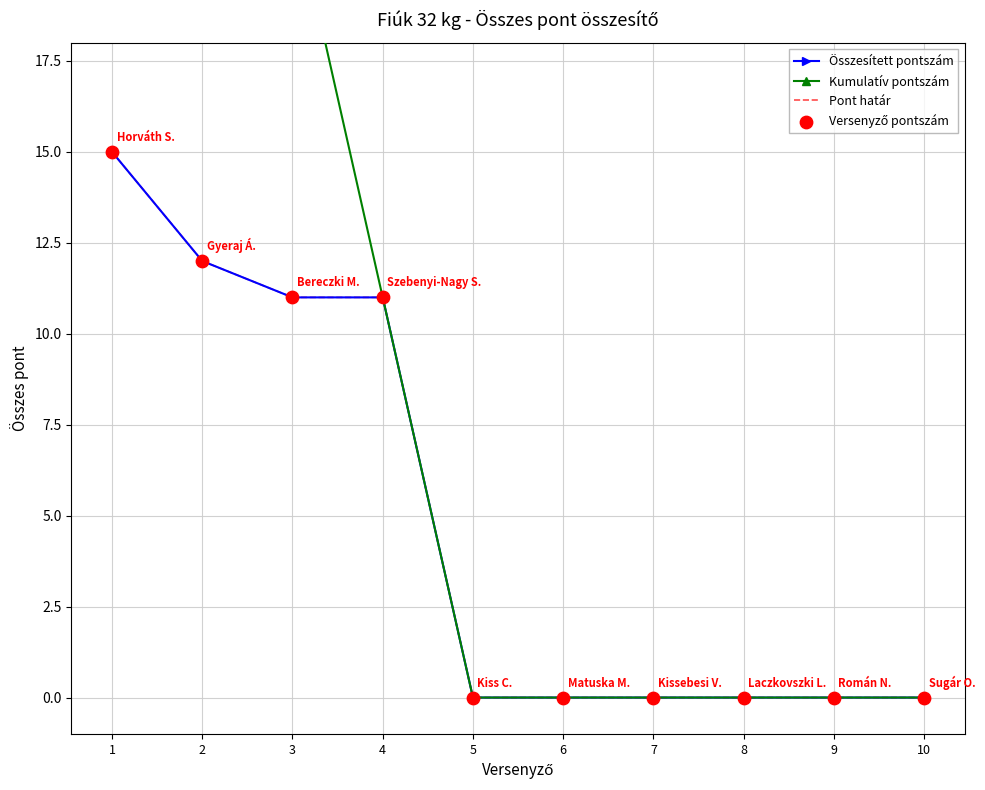

Which series reaches the minimum Y coordinate?

Összesített pontszám